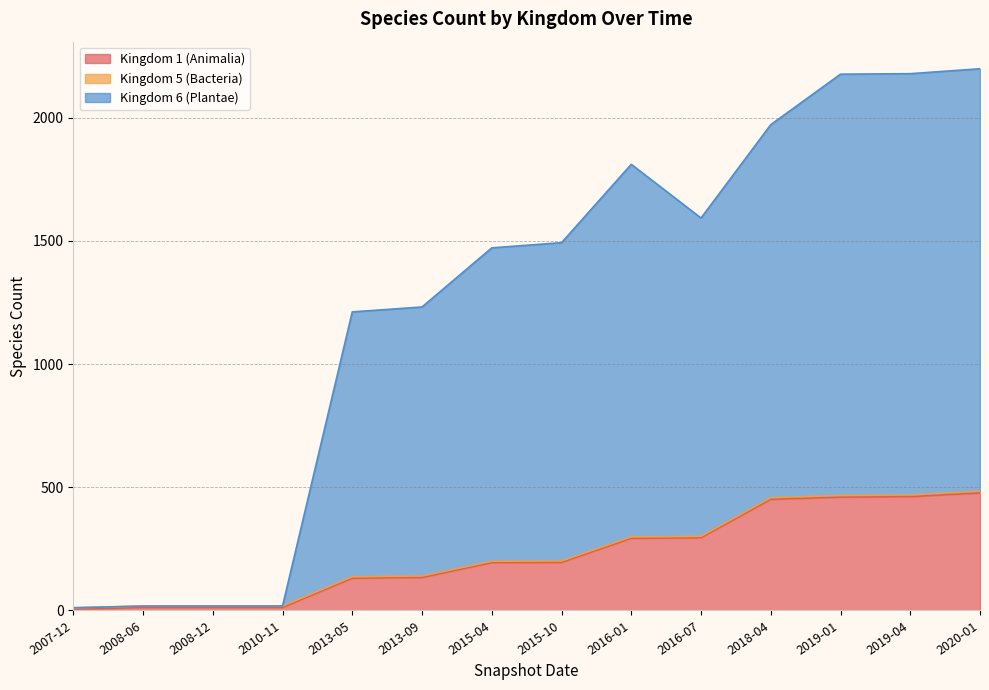

Which label corresponds to the largest value in the chart?

2020-01